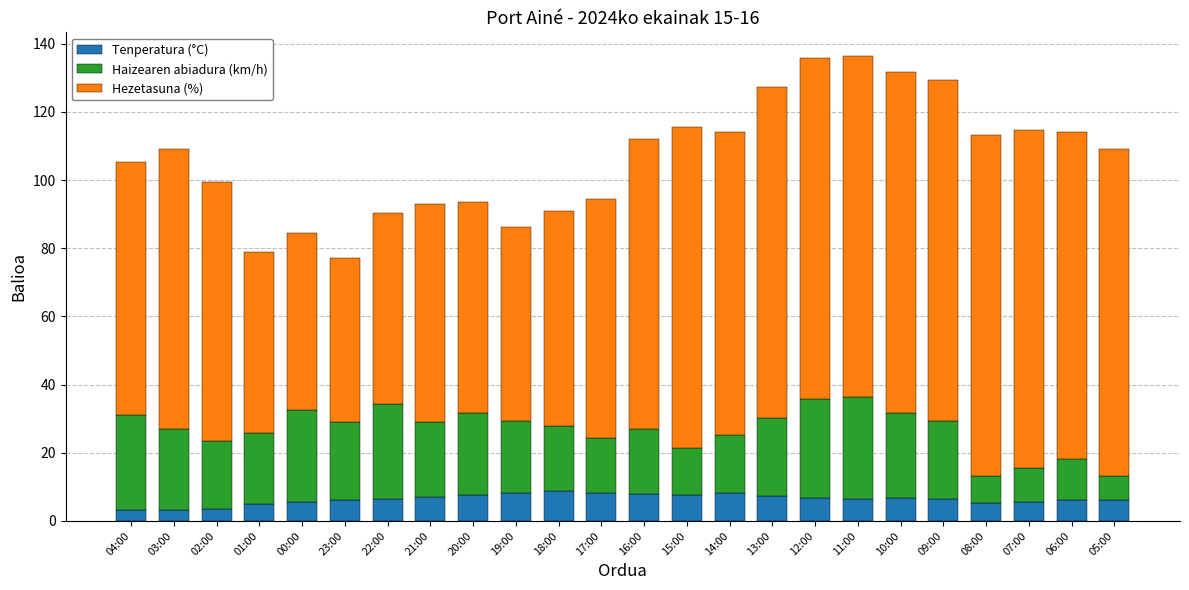

What is the total value across all series at 02:00?

99.4